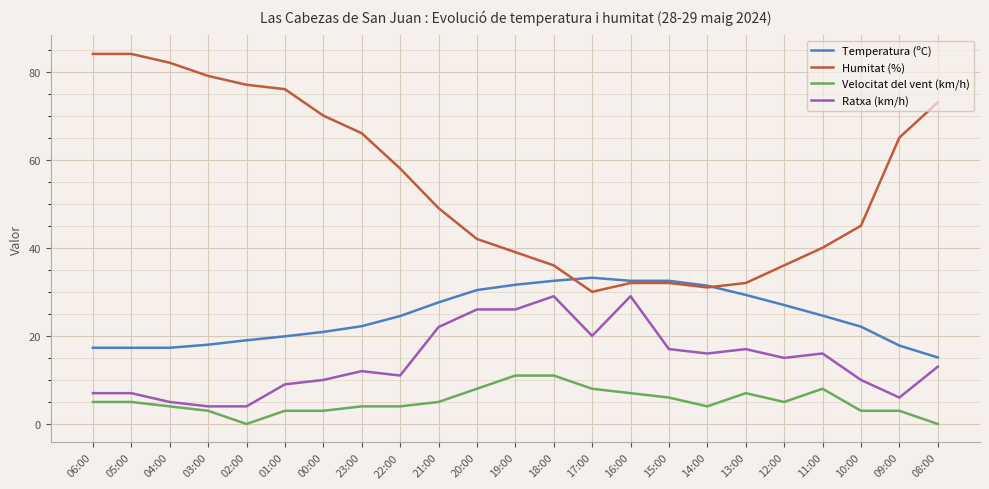

What are all the series names shown in the legend?

Temperatura (ºC), Humitat (%), Velocitat del vent (km/h), Ratxa (km/h)